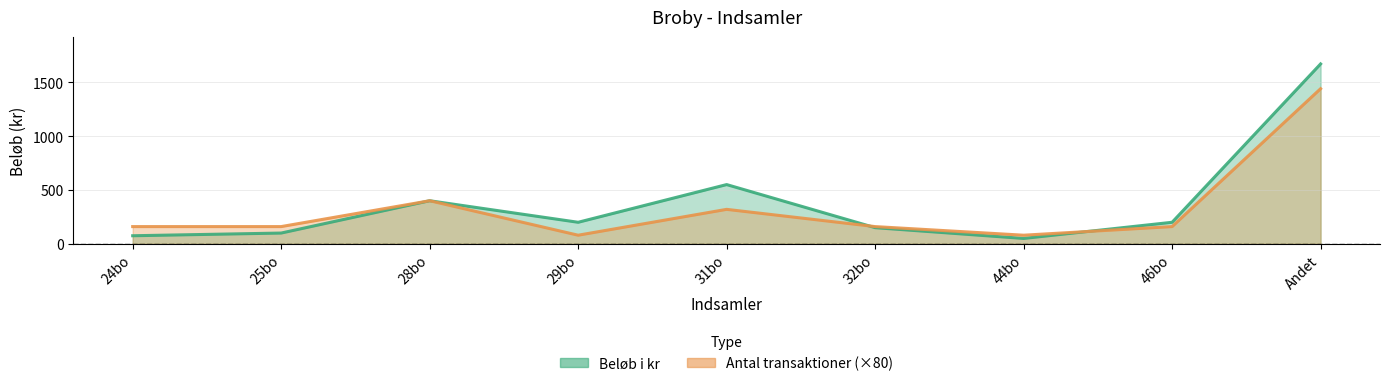

Does the chart have visible grid lines?

Yes